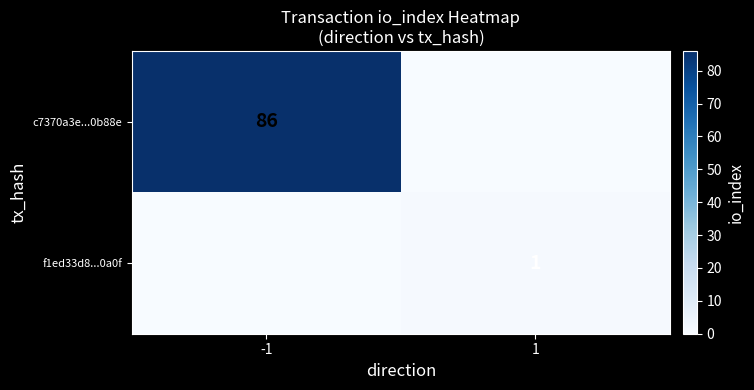

The value of c7370a3e...0b88e at -1 is 138. True or false?

False